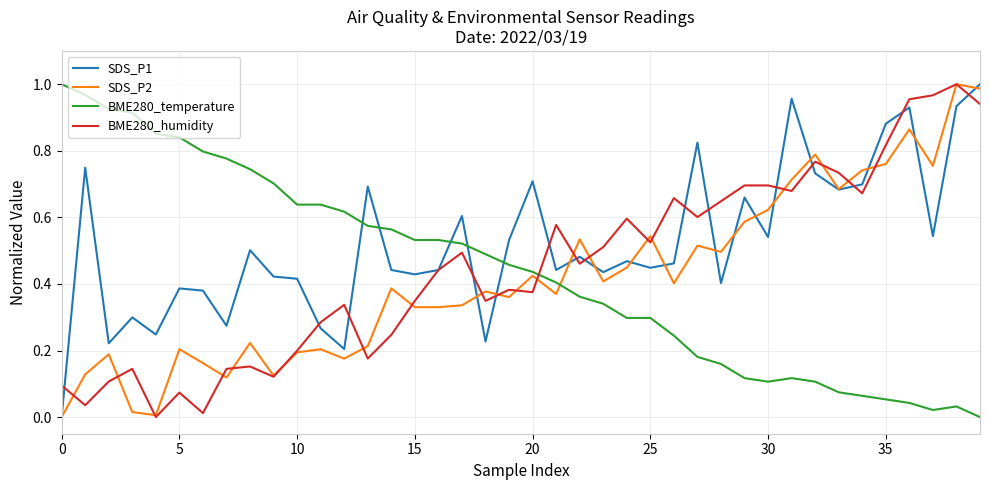

Which series ends up on top after the final intersection of BME280_temperature and BME280_humidity?

BME280_humidity